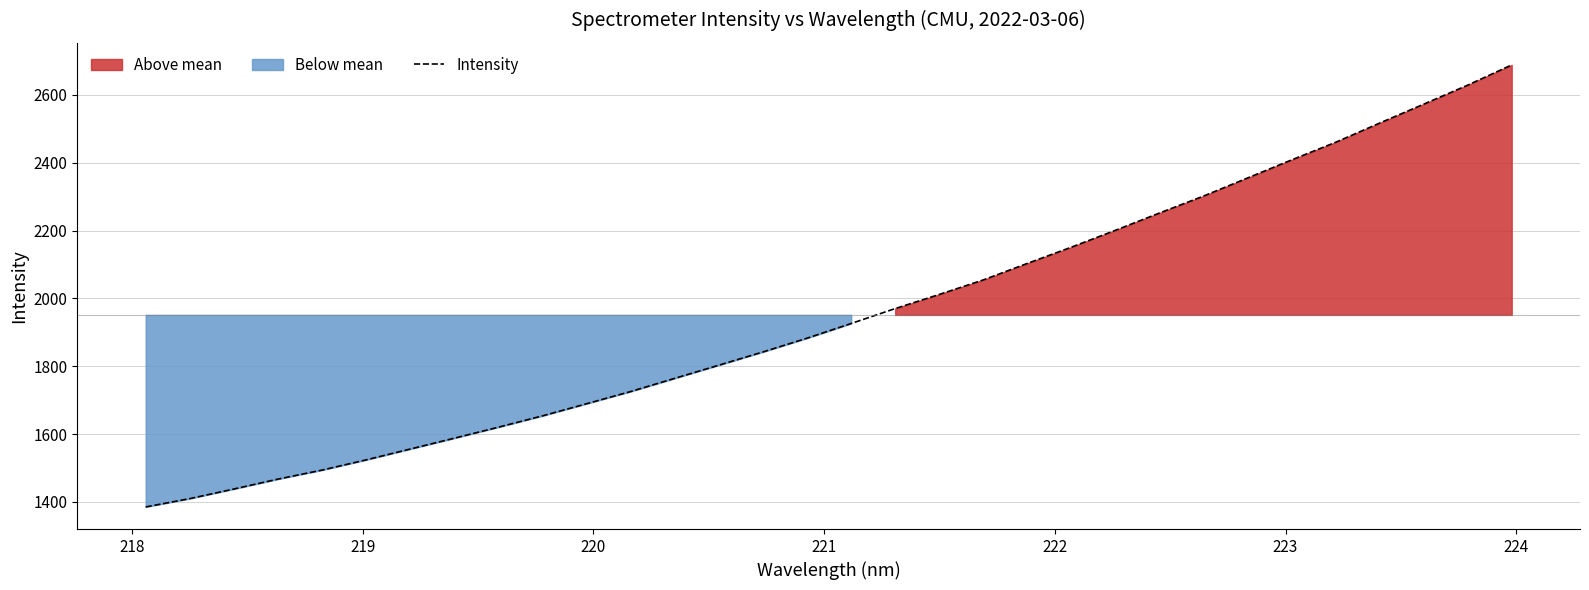

What is the highest value of the Intensity series?

2688.1